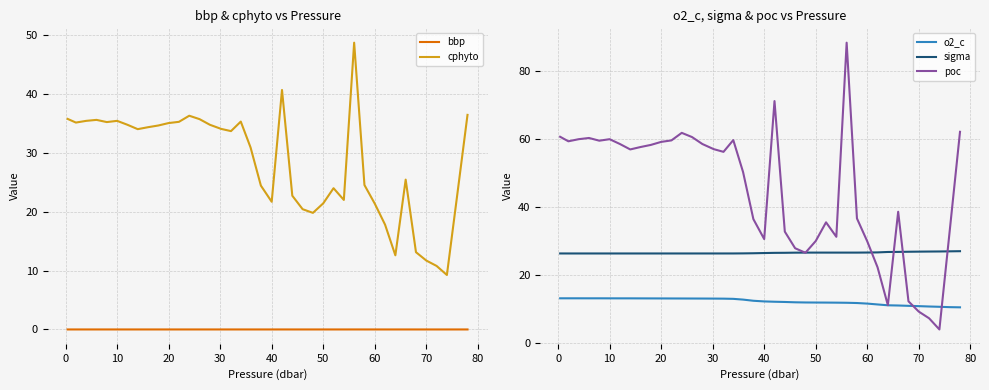

What is the lowest value of the sigma series?

26.5